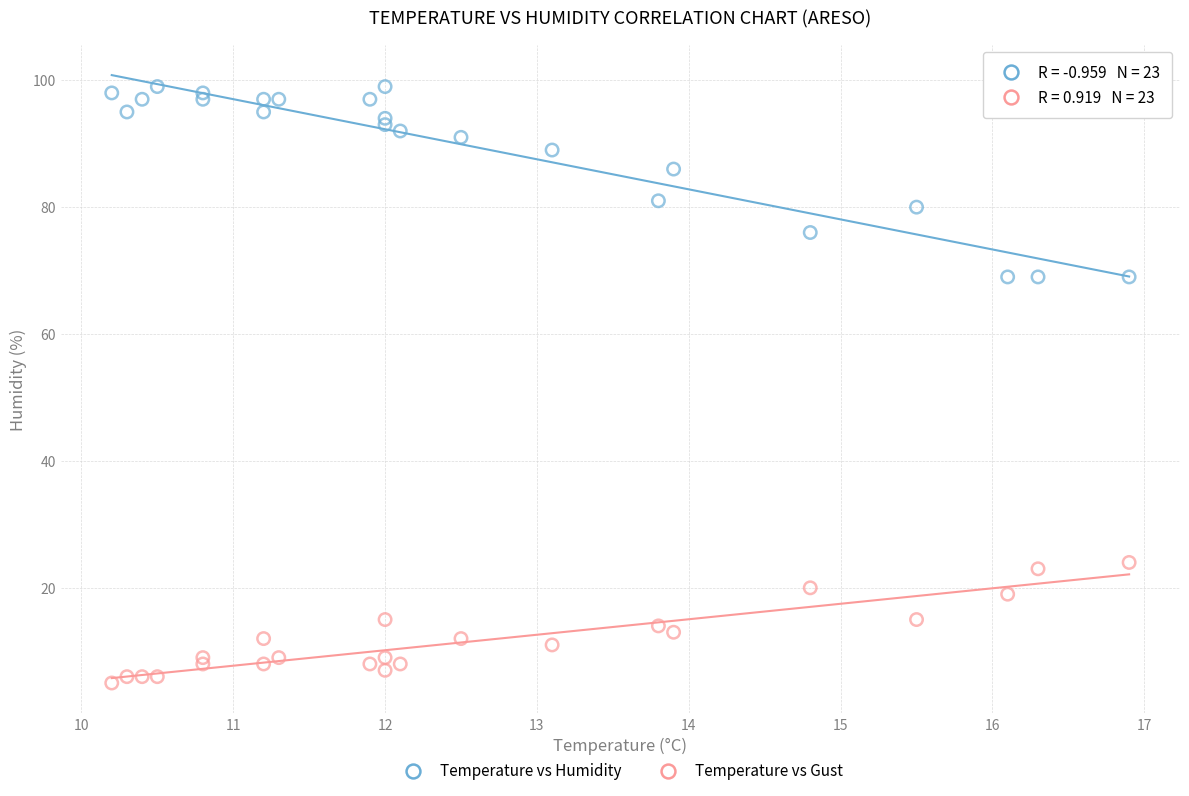

Which series has the widest spread of Y values?

Temperature vs Humidity